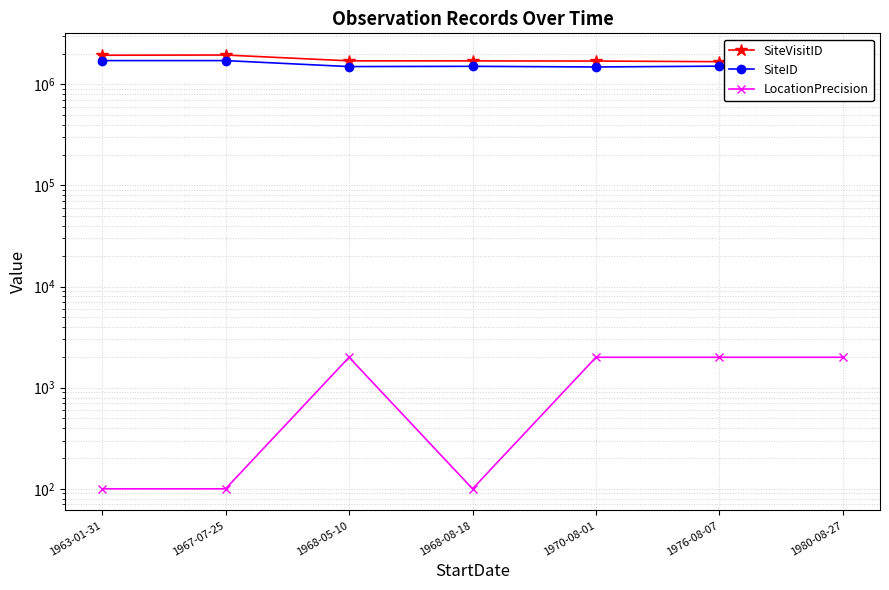

At which category does LocationPrecision reach its first local valley?

1968-08-18